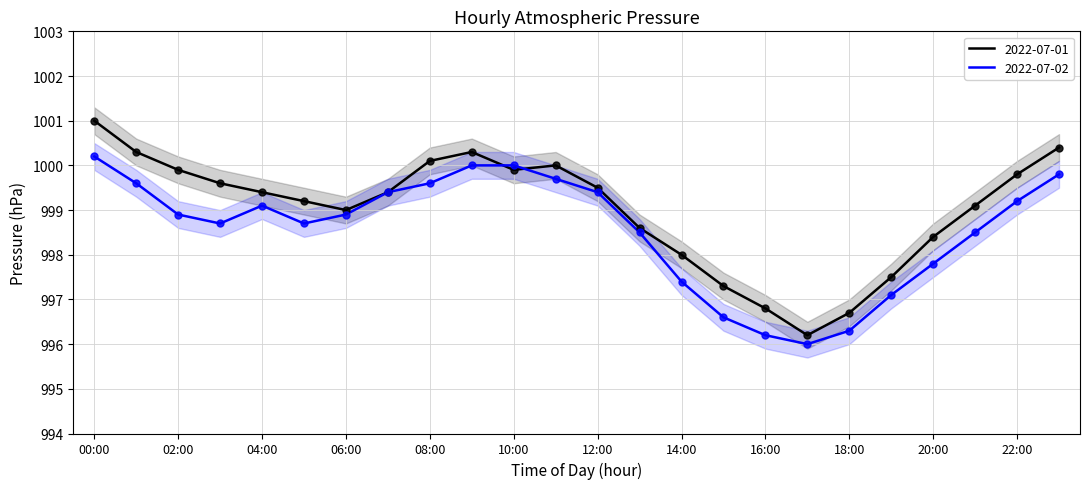

Which series has the largest total across all categories?

2022-07-01